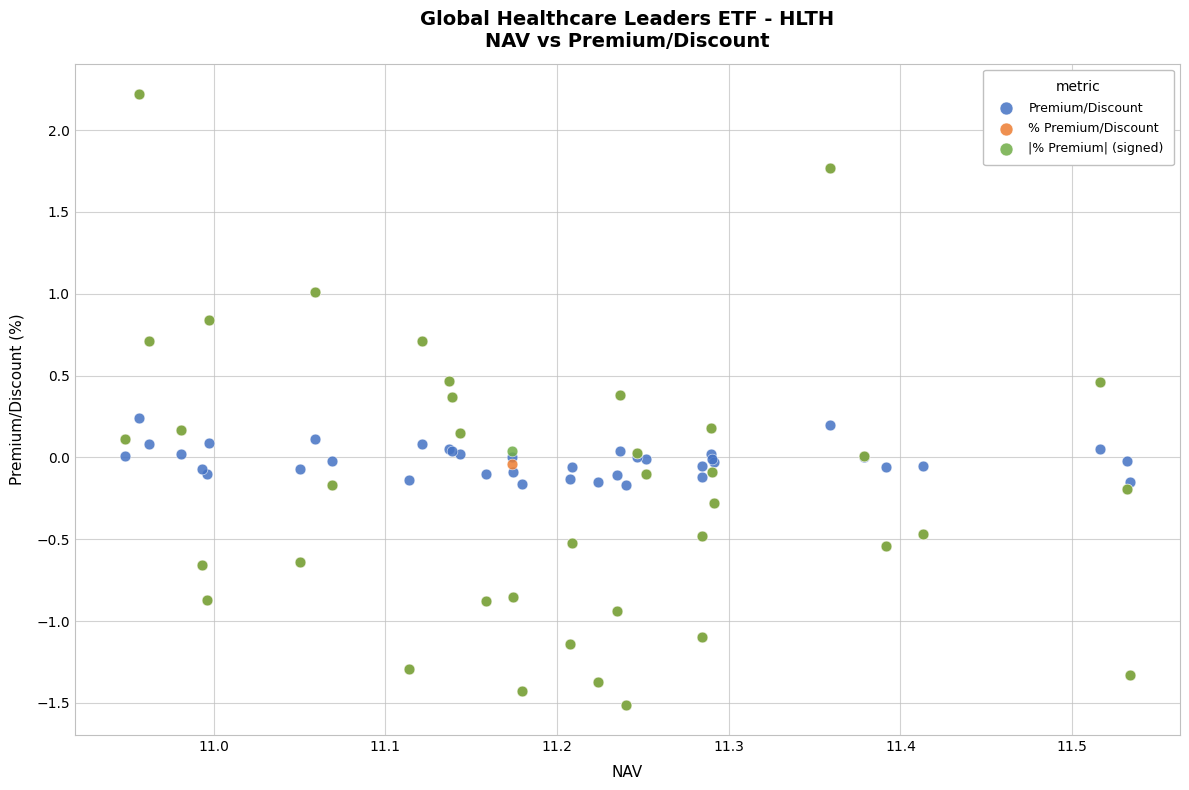

What are all the series names shown in the legend?

Premium/Discount, % Premium/Discount, |% Premium| (signed)